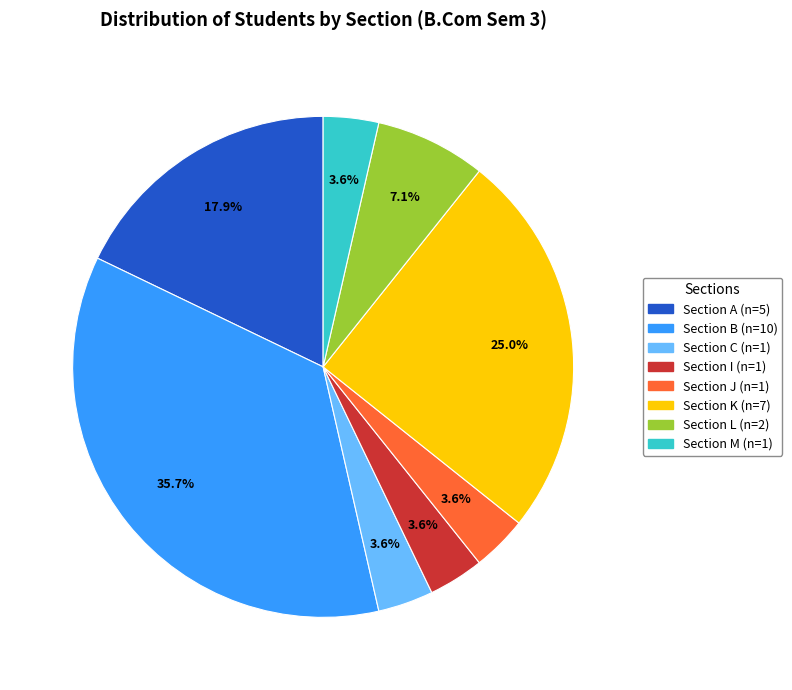

Does any single category account for the majority?

No